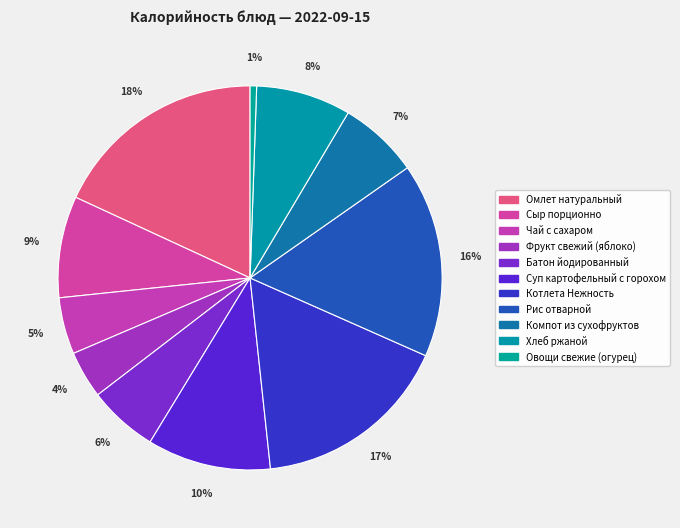

Is Чай с сахаром the majority of the pie?

No